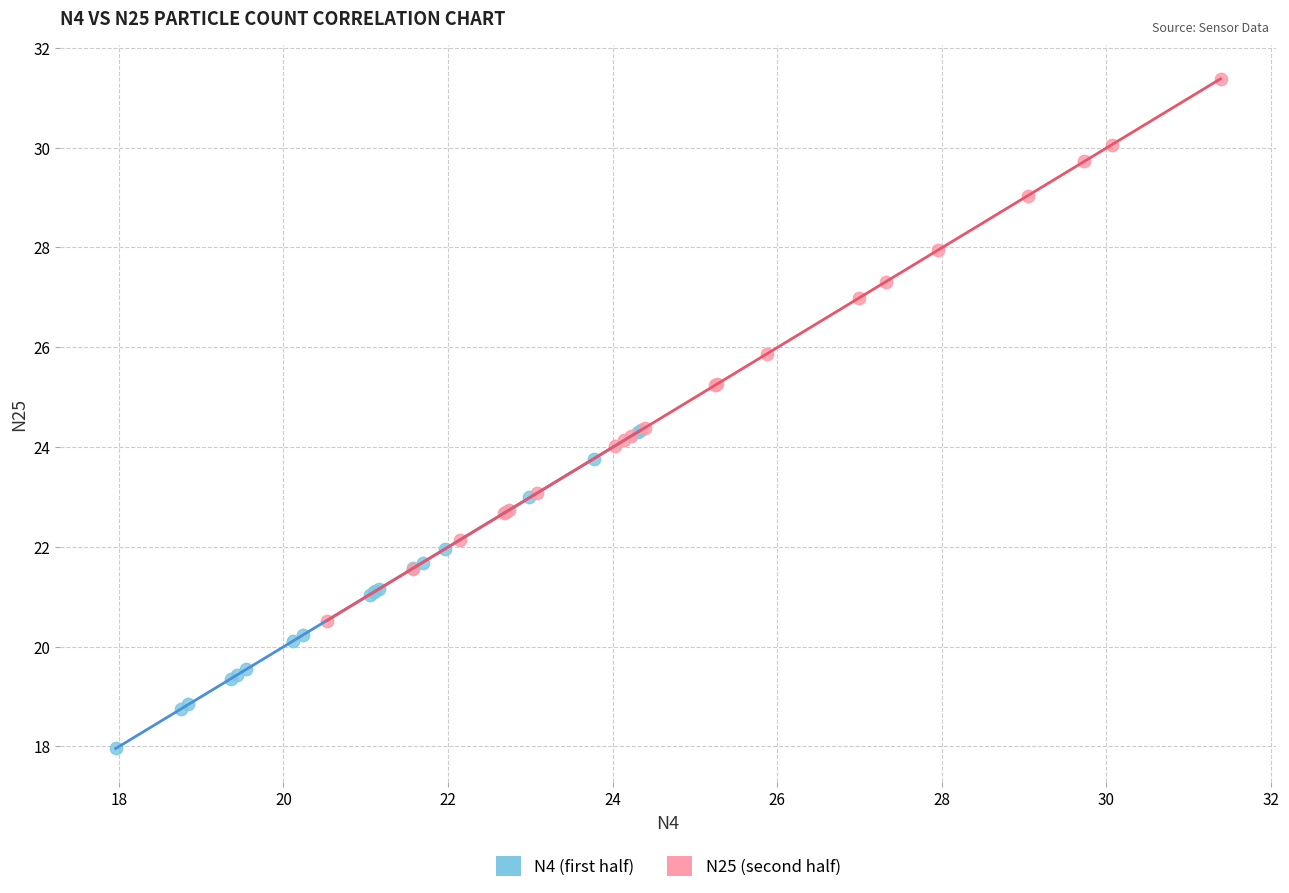

Which series reaches the maximum Y coordinate?

N25 (second half)